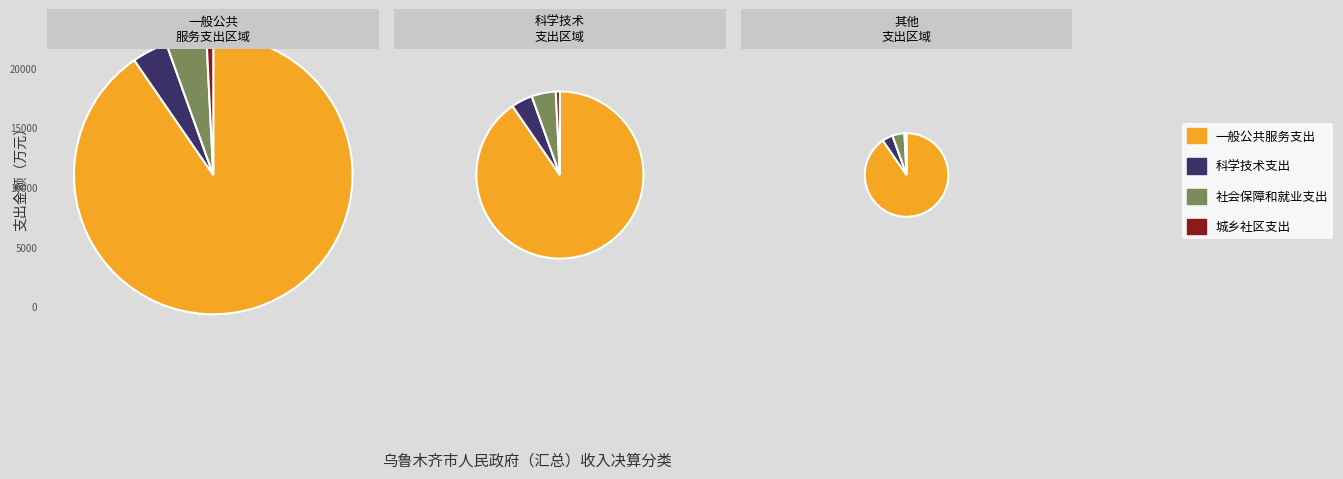

True or false: 科学技术支出 accounts for 4% of the total.

True